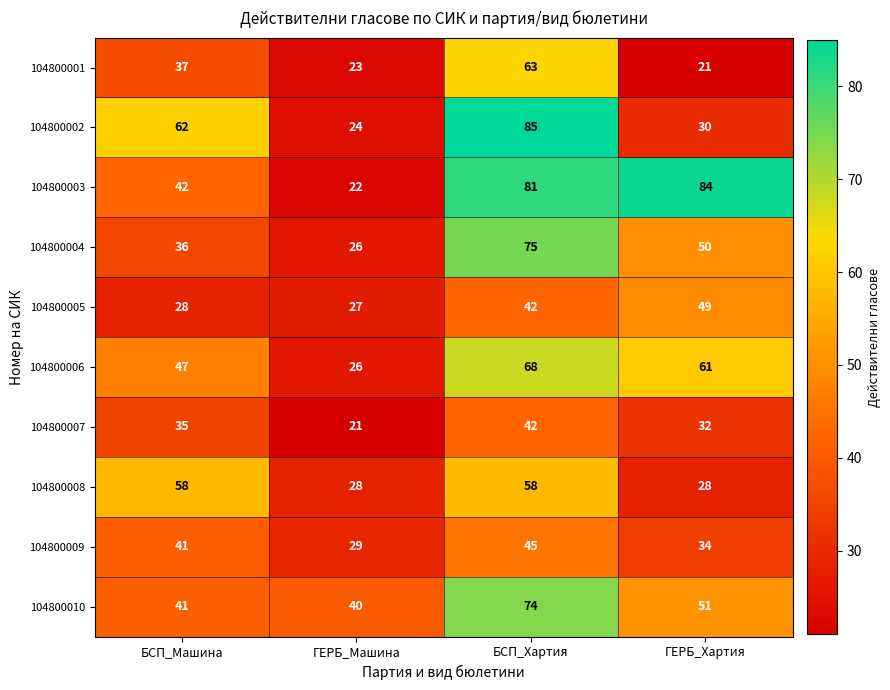

List the series in order of their peak value, lowest first.

104800007, 104800009, 104800005, 104800008, 104800001, 104800006, 104800010, 104800004, 104800003, 104800002